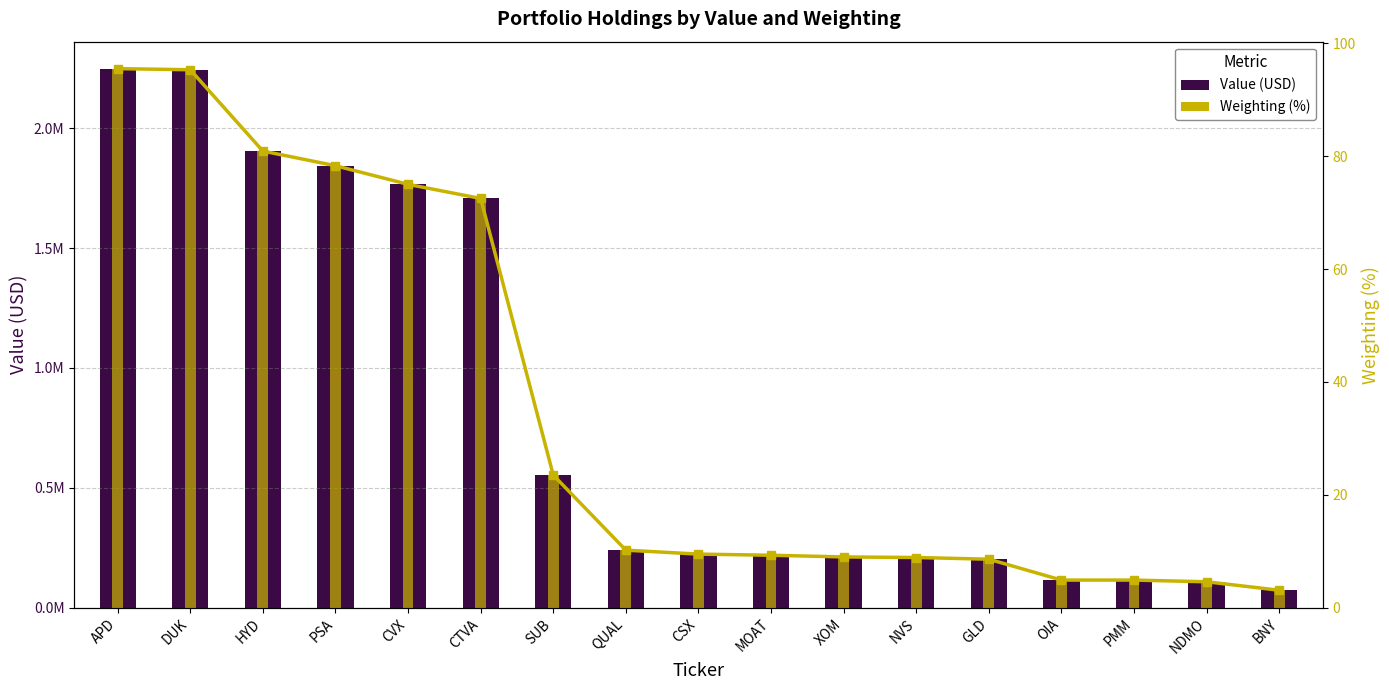

What is the difference between the second highest and minimum values in the Weighting (%) series?

92.2